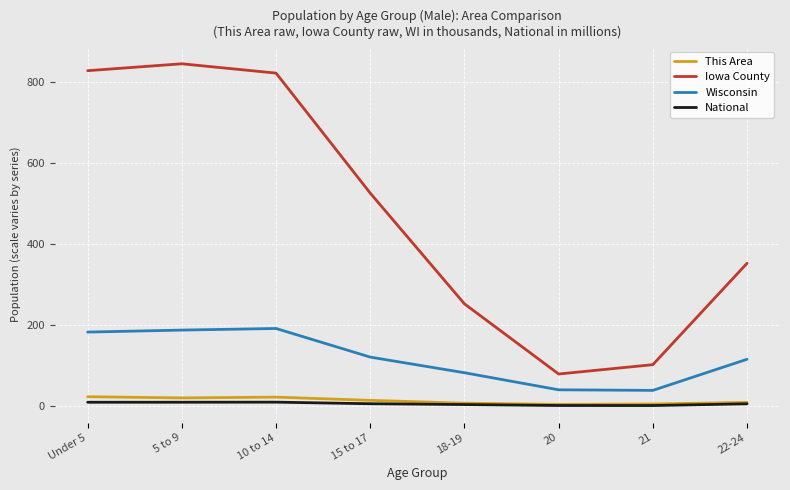

What is the total value across all series at 10 to 14?

1047.8